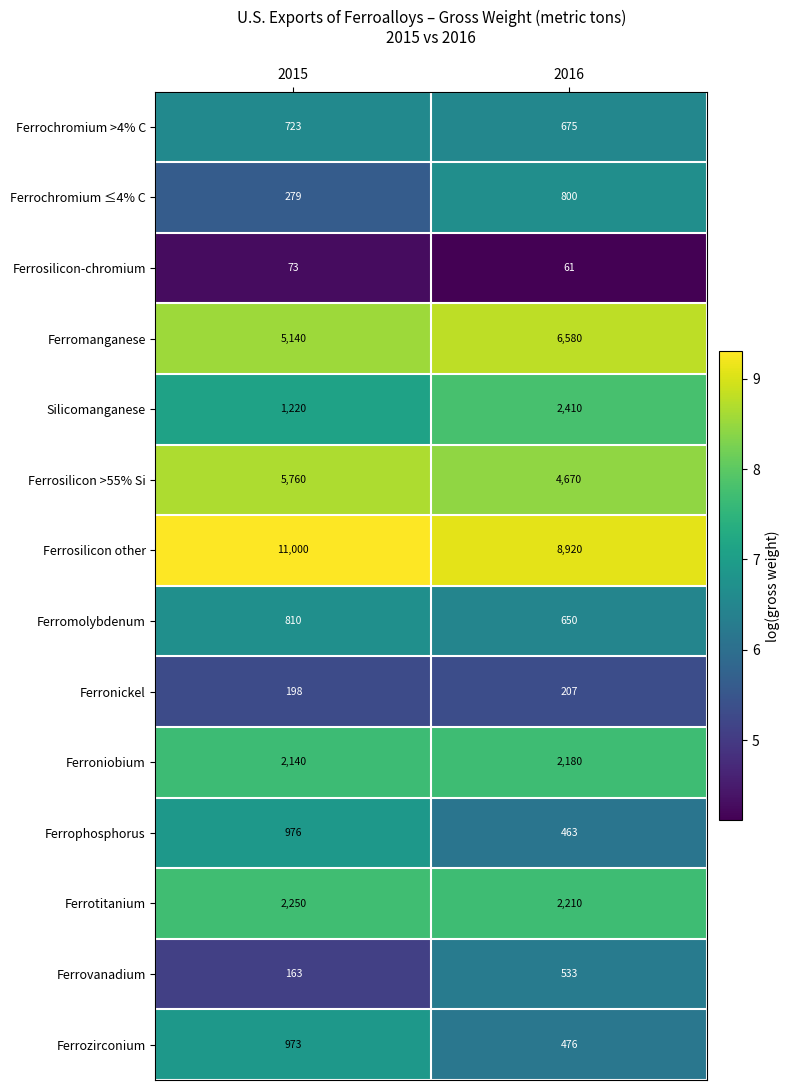

Reading left to right, list all the values displayed in this chart.

Ferrochromium >4% C: 2015=723	2016=675
Ferrochromium ≤4% C: 2015=279	2016=800
Ferrosilicon-chromium: 2015=73	2016=61
Ferromanganese: 2015=5140	2016=6580
Silicomanganese: 2015=1220	2016=2410
Ferrosilicon >55% Si: 2015=5760	2016=4670
Ferrosilicon other: 2015=11000	2016=8920
Ferromolybdenum: 2015=810	2016=650
Ferronickel: 2015=198	2016=207
Ferroniobium: 2015=2140	2016=2180
Ferrophosphorus: 2015=976	2016=463
Ferrotitanium: 2015=2250	2016=2210
Ferrovanadium: 2015=163	2016=533
Ferrozirconium: 2015=973	2016=476